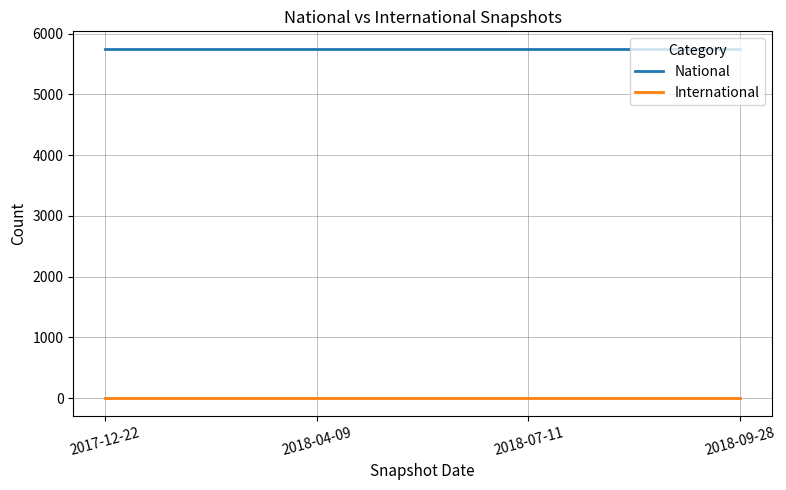

True or false: National and International cross at least once.

False